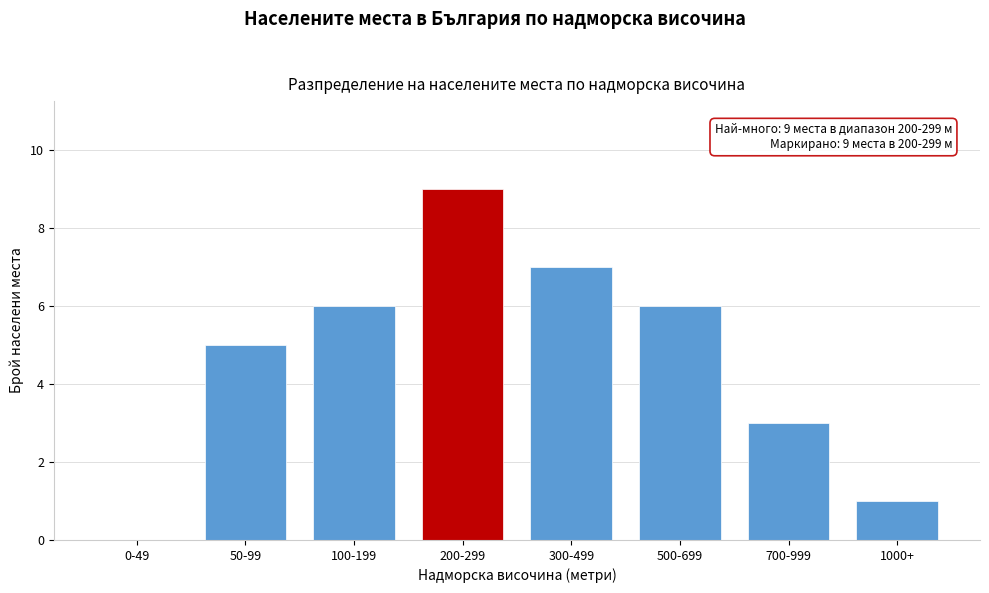

Reading left to right, extract all data points from this chart.

0-49=0	50-99=5	100-199=6	200-299=9	300-499=7	500-699=6	700-999=3	1000+=1